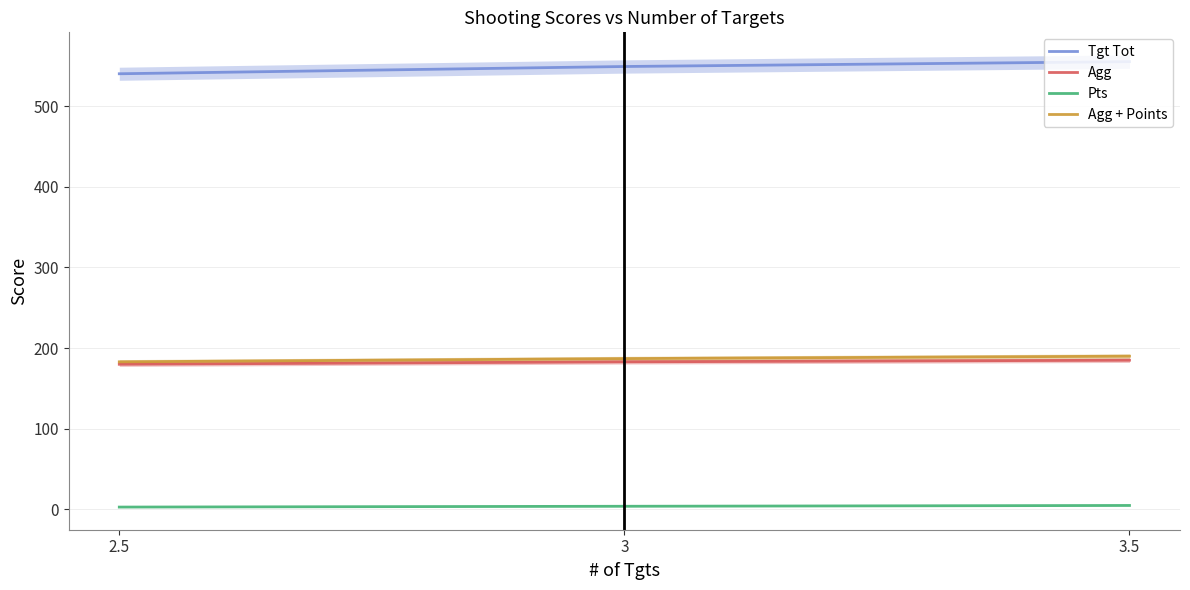

Is it true that Pts equals 5 at 3.5?

True